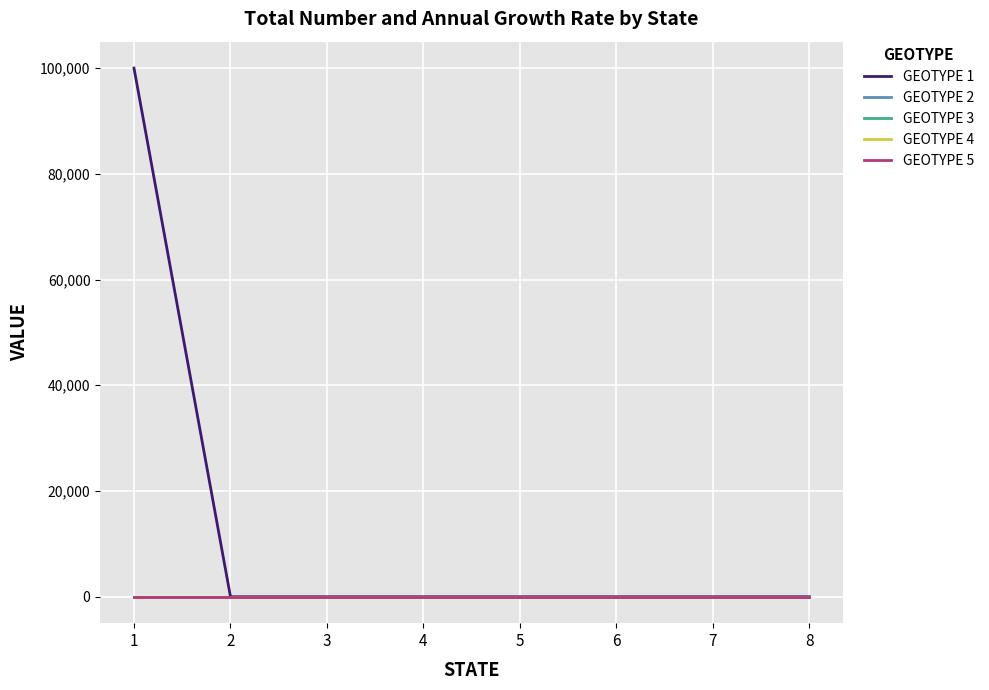

Reading right to left, list all the values displayed in this chart.

GEOTYPE 1: 8=0	7=0	6=0	5=0	4=0	3=0	2=0	1=100000
GEOTYPE 2: 8=0	7=0	6=0	5=0	4=0	3=0	2=0	1=0
GEOTYPE 3: 8=0	7=0	6=0	5=0	4=0	3=0	2=0	1=0
GEOTYPE 4: 8=0	7=0	6=0	5=0	4=0	3=0	2=0	1=0
GEOTYPE 5: 8=0	7=0	6=0	5=0	4=0	3=0	2=0	1=0